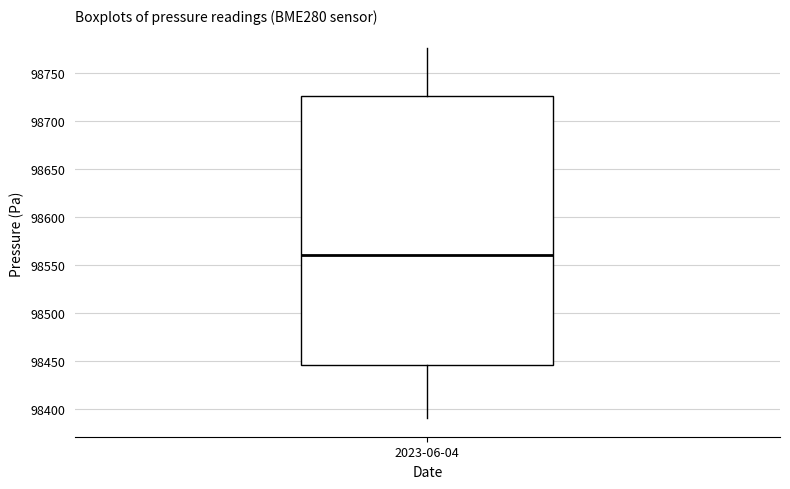

Read this box plot against the y-axis: the position of the median line, the range covered by the box, and the ends of both whiskers. The values are not printed on the chart, so give them approximately, as read against the axis.

median 98560, box 98445 to 98725, whiskers 98390 to 98775